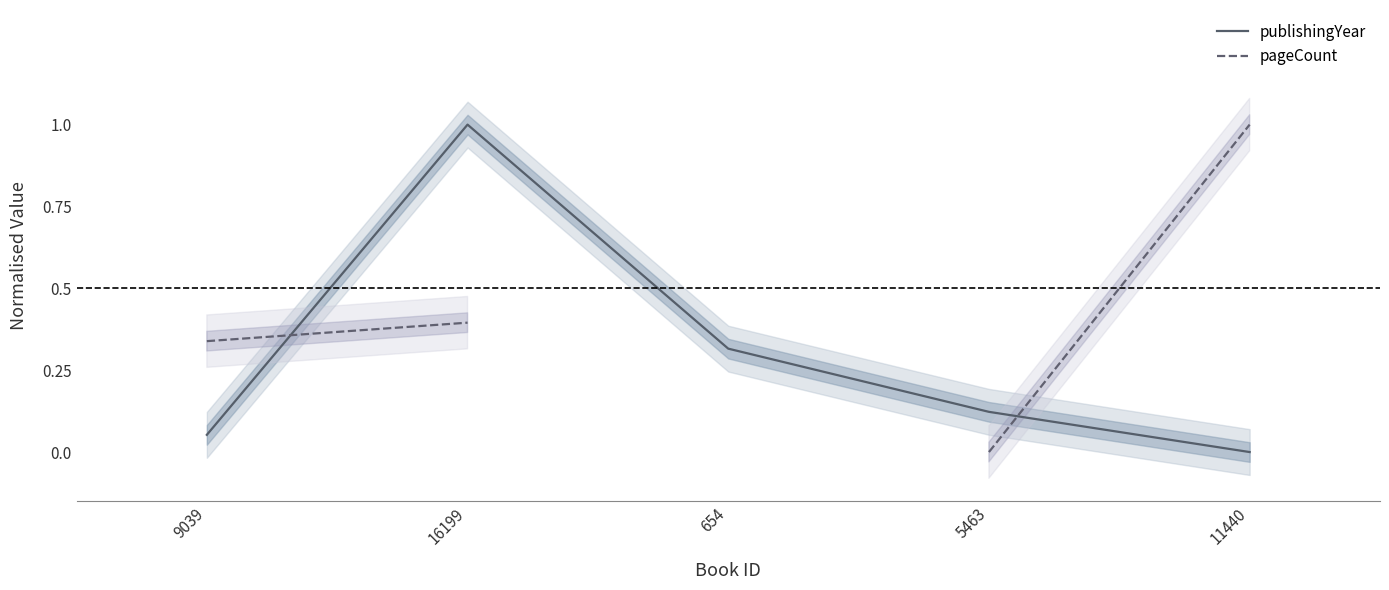

What is the value of the publishingYear point at the 4th from the left?

0.1